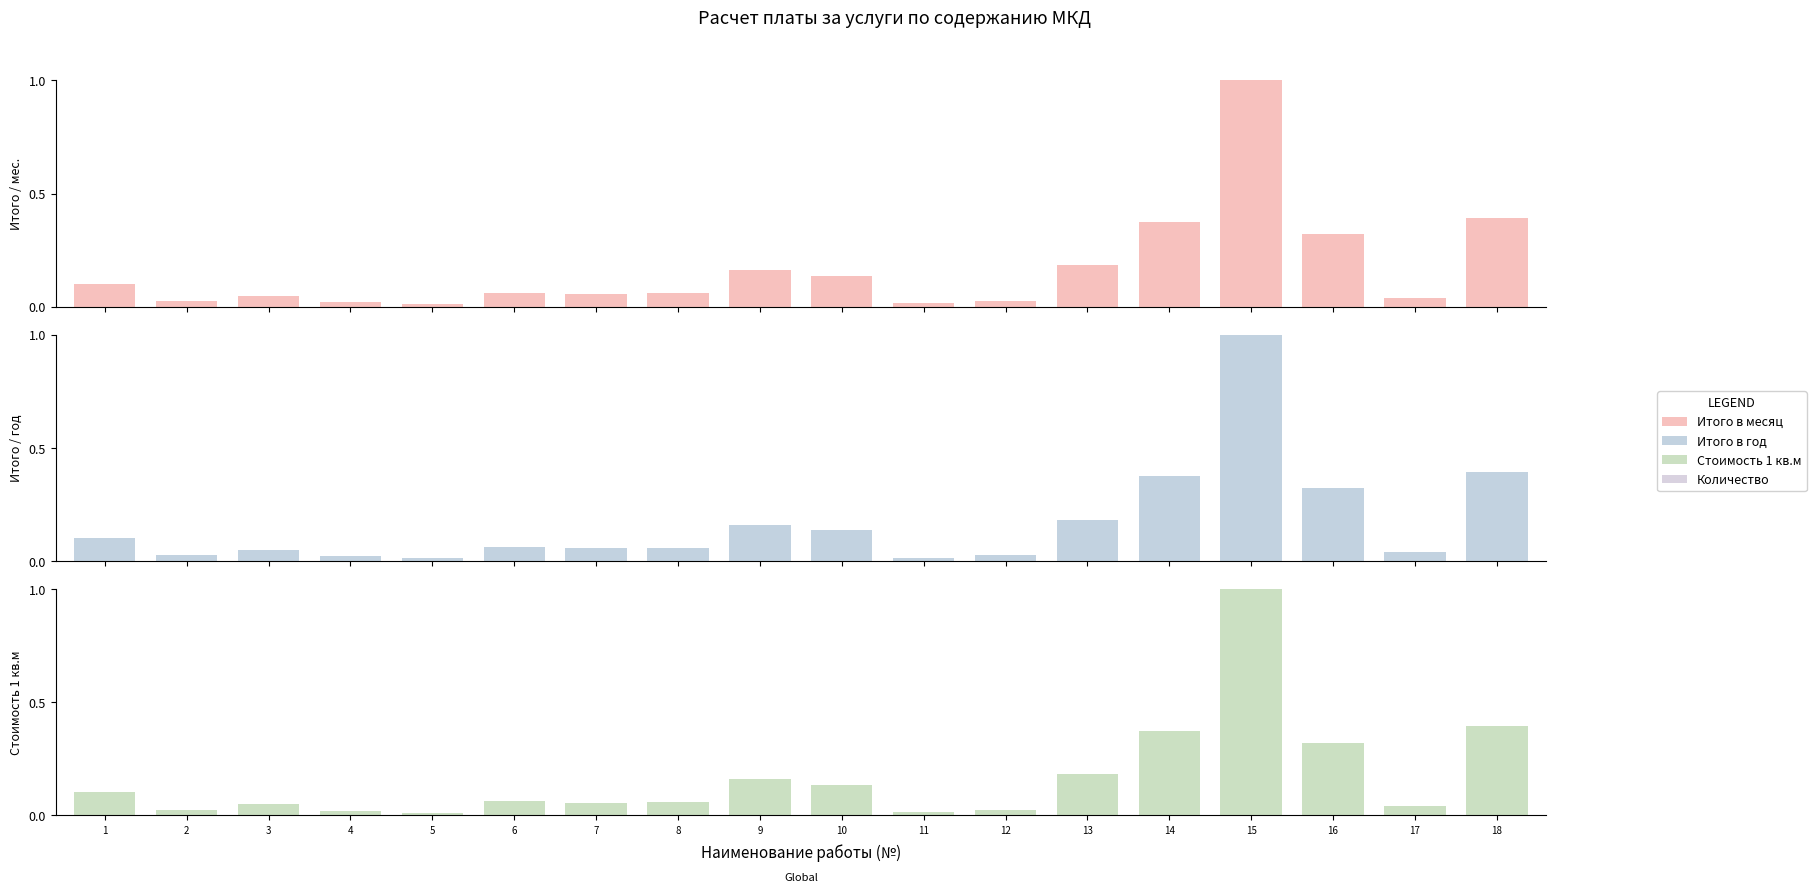

Is it true that Итого в год (руб.) equals 0.4 at 18?

True